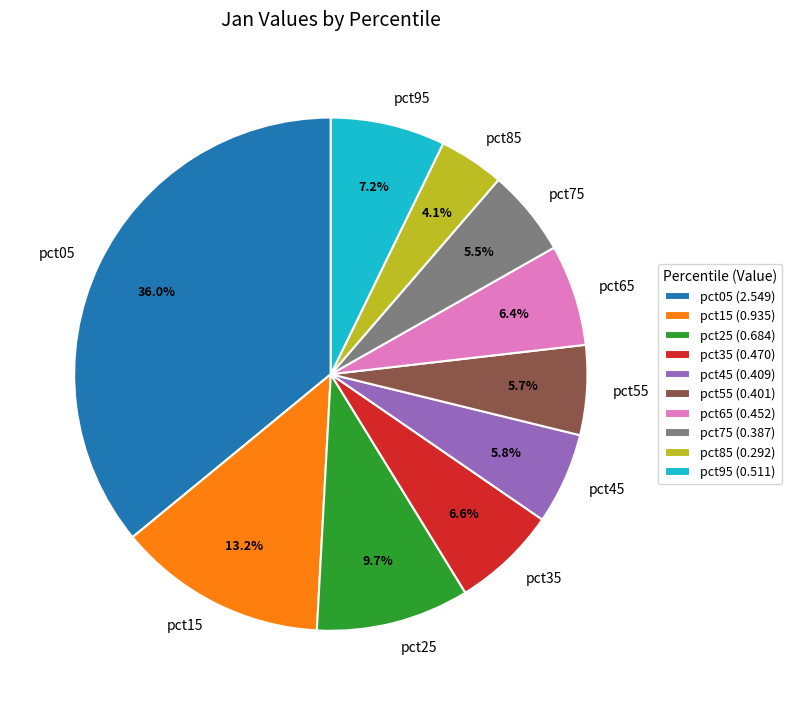

How many segments does this pie chart have?

10